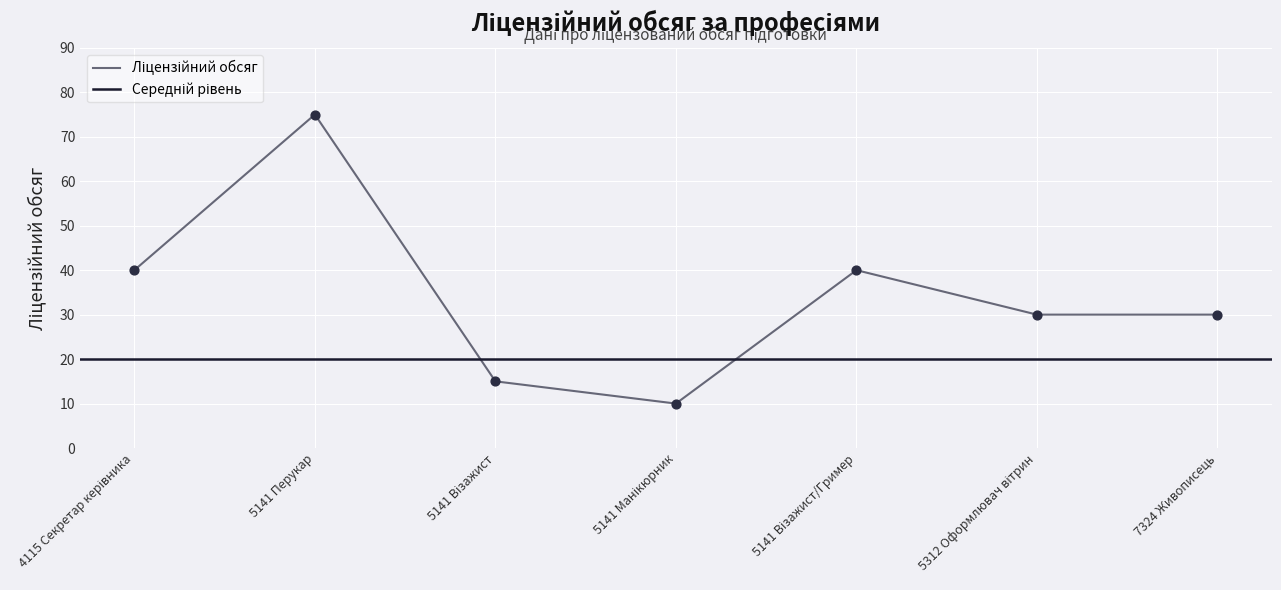

Which has a higher value, 5141 Перукар or 5312 Оформлювач вітрин?

5141 Перукар